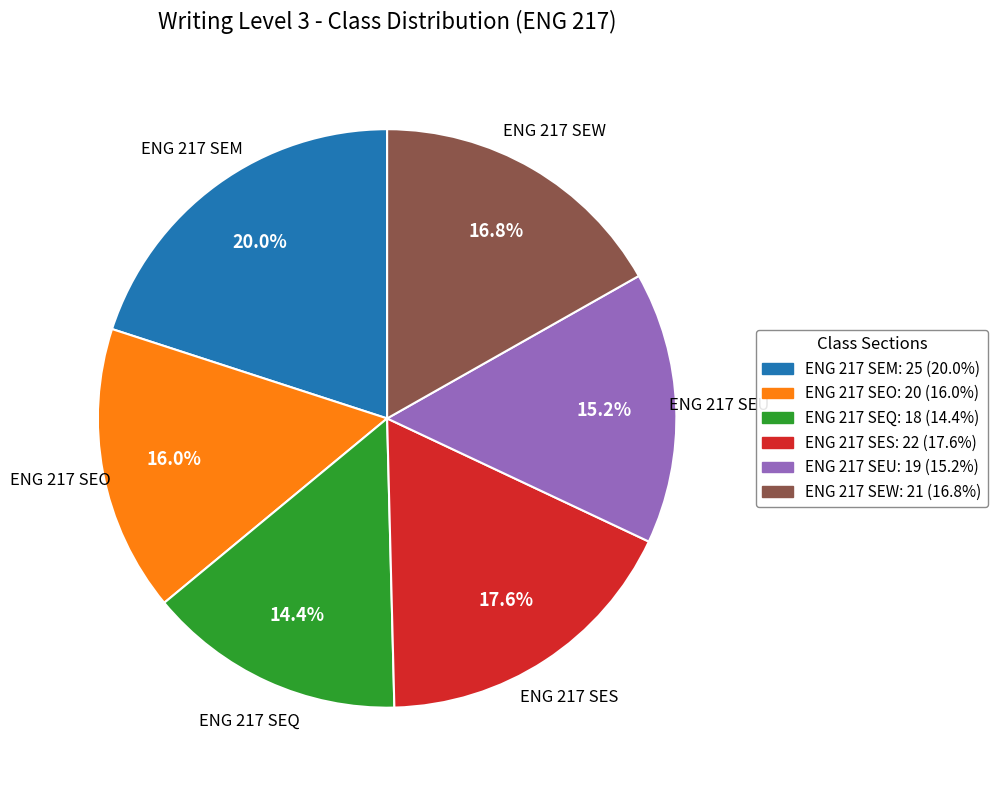

Which slice is the smallest?

ENG 217 SEQ